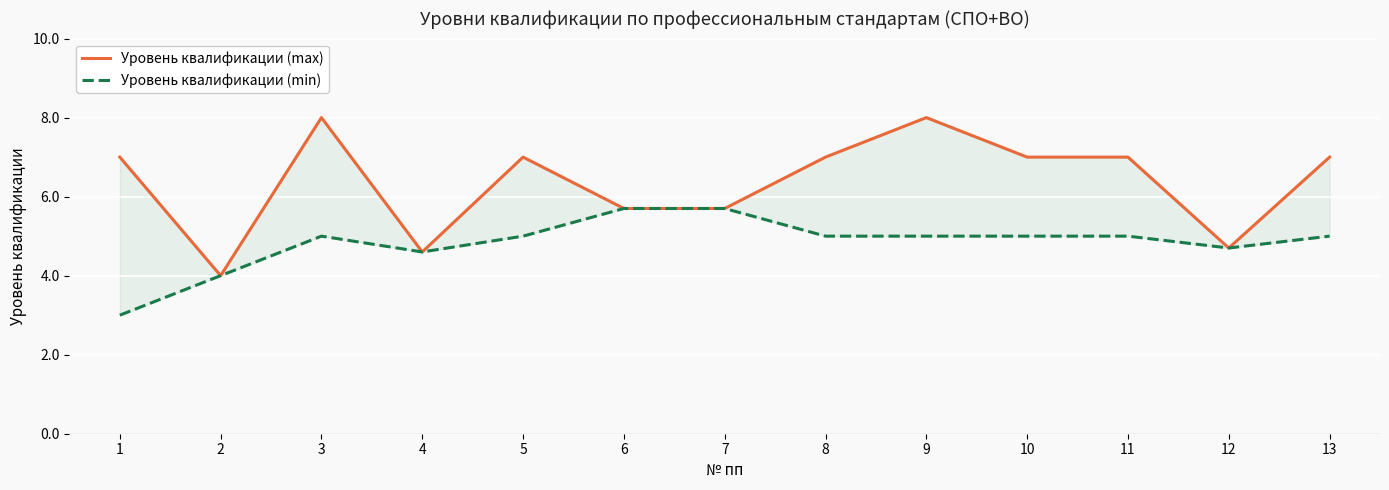

How many interior local peaks does the Уровень квалификации (min) series have?

1